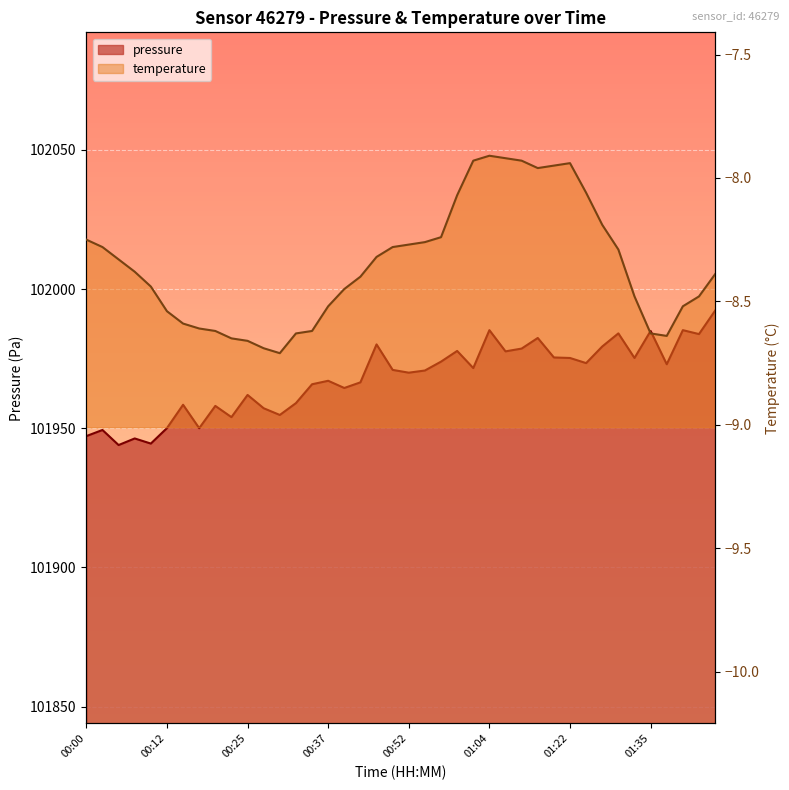

How many interior local valleys (lower than both neighbors) does the data have?

13